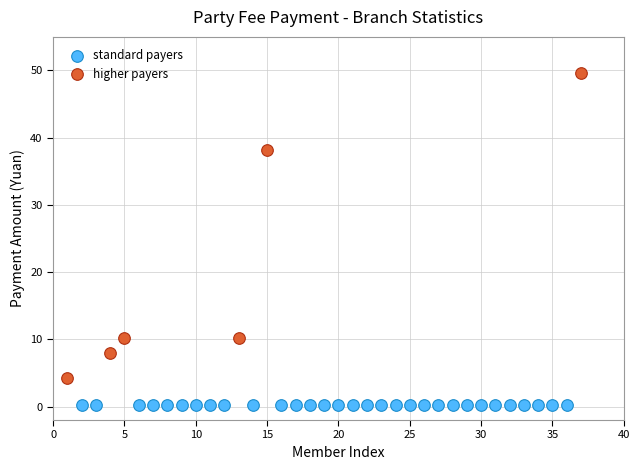

Which series contains the lowest Y value?

standard payers